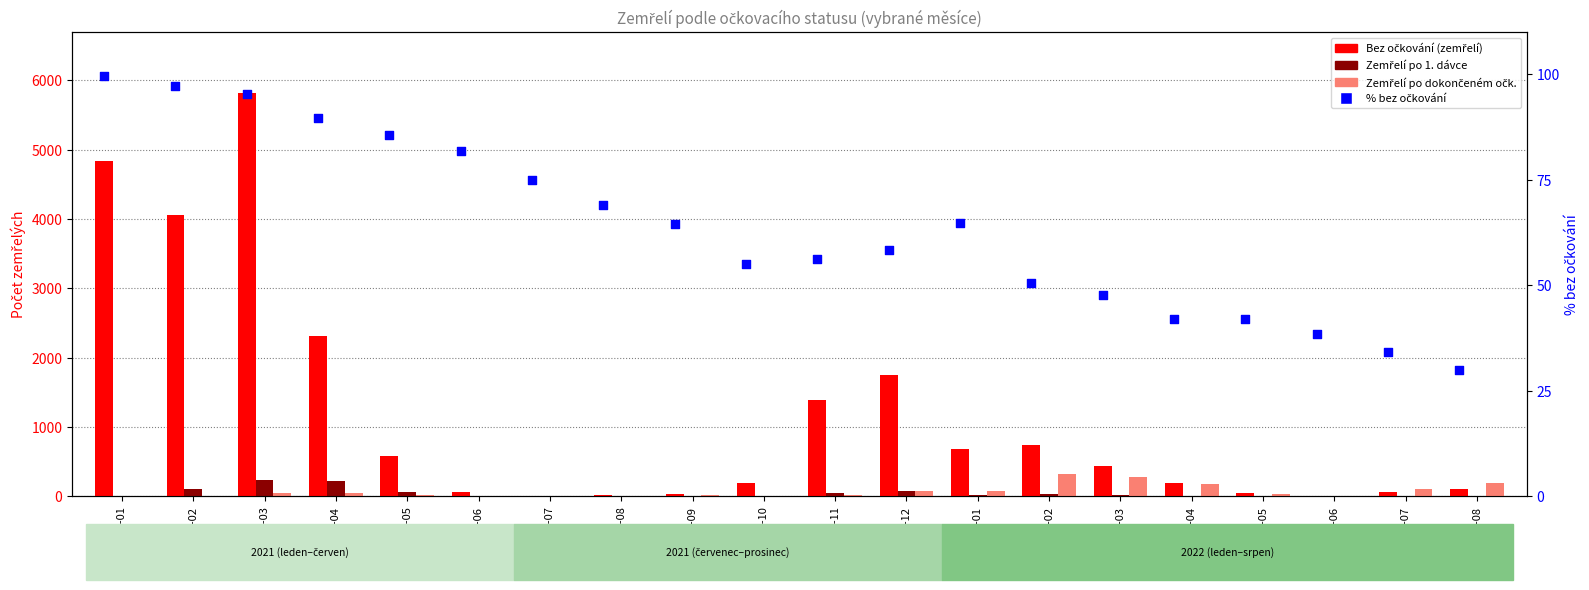

What are all the series names shown in the legend?

Bez očkování (zemřelí), Zemřelí po 1. dávce, Zemřelí po dokončeném očk., % bez očkování